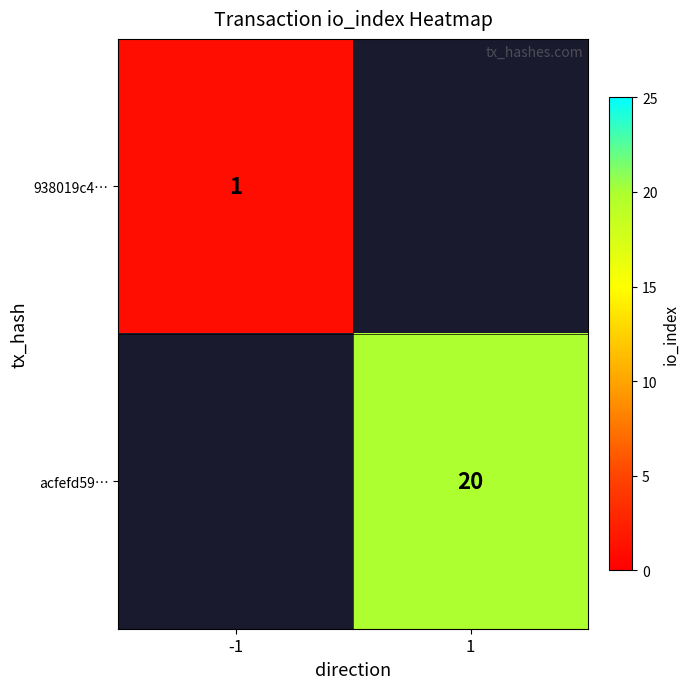

Is the value of acfefd59… at 1 greater than the value of 938019c4… at -1?

Yes